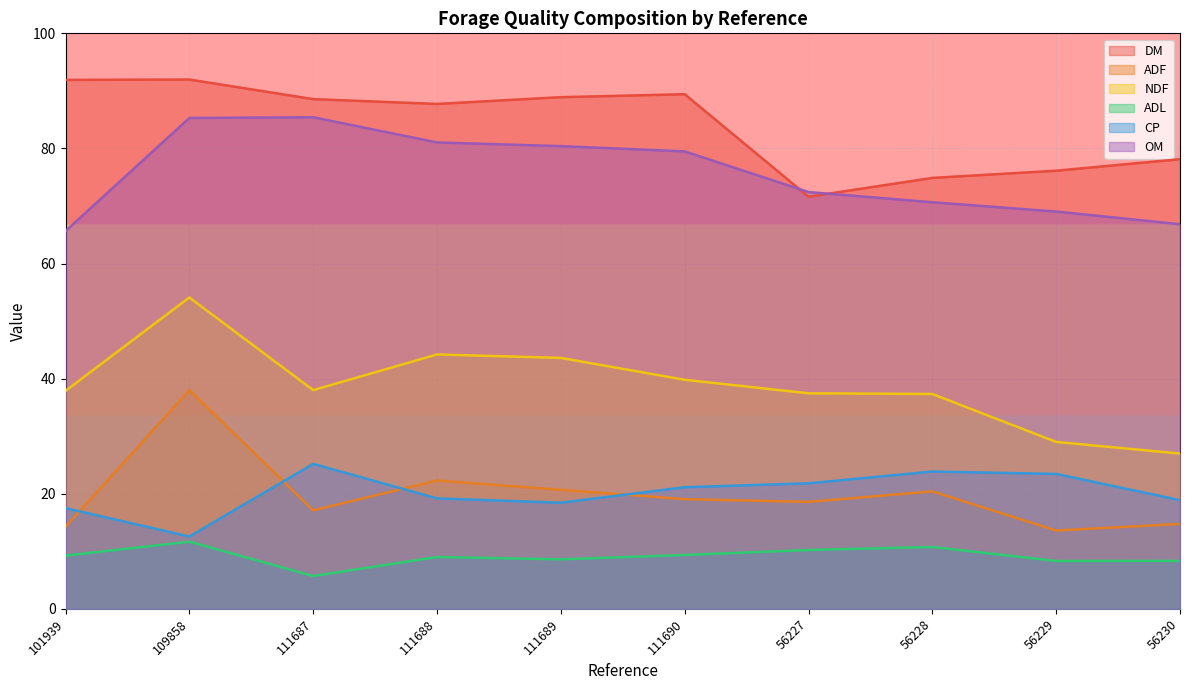

Is the value of OM at 109858 greater than the value of ADF at 111688?

Yes